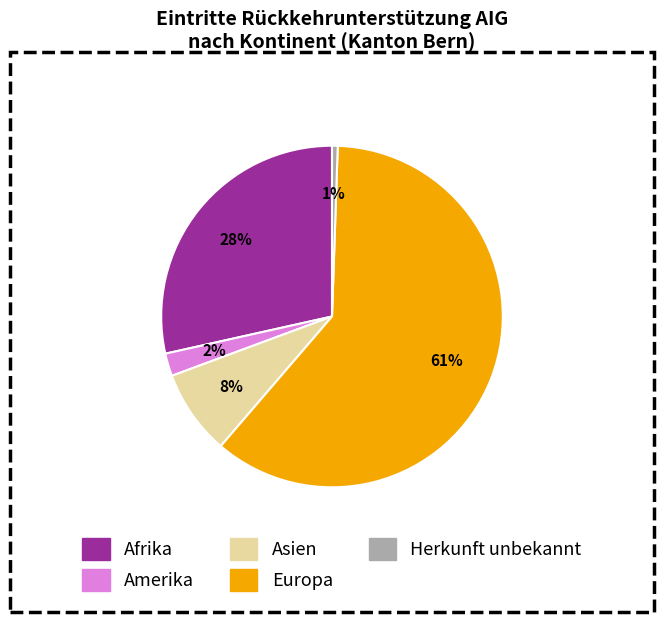

Is there any slice that represents more than half of the pie?

Yes